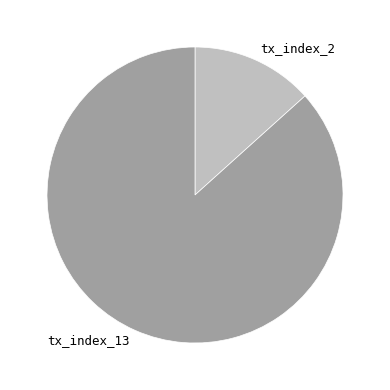

Rank the categories by value from highest to lowest.

tx_index_13, tx_index_2